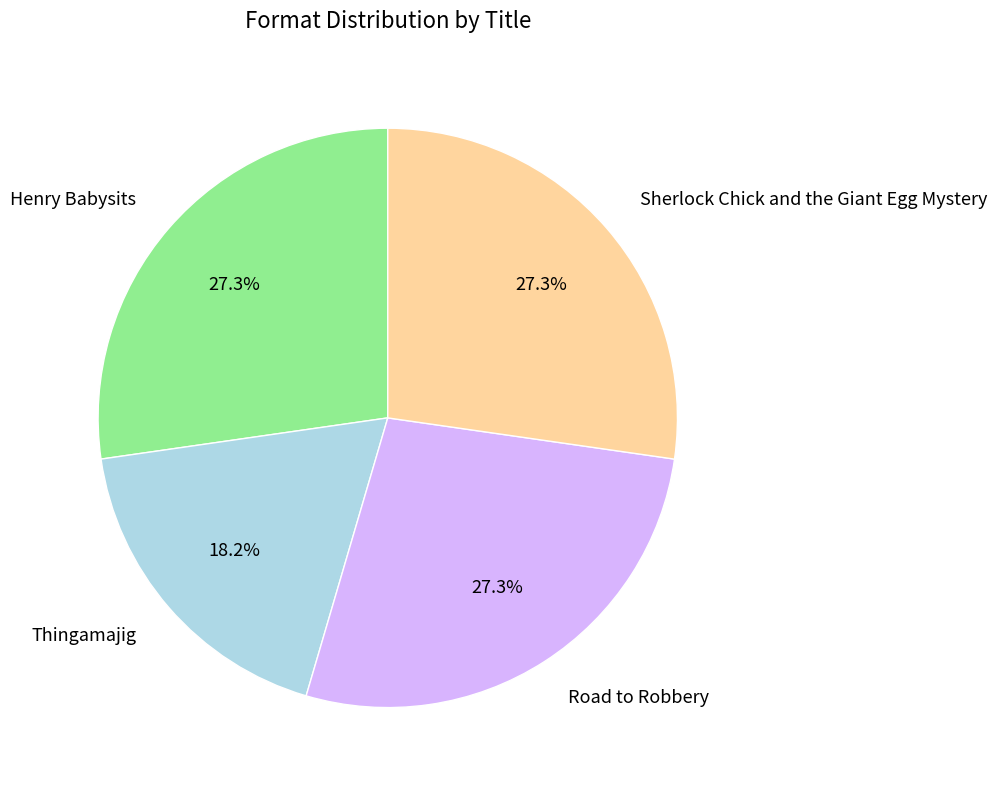

Which slice is the smallest?

Thingamajig